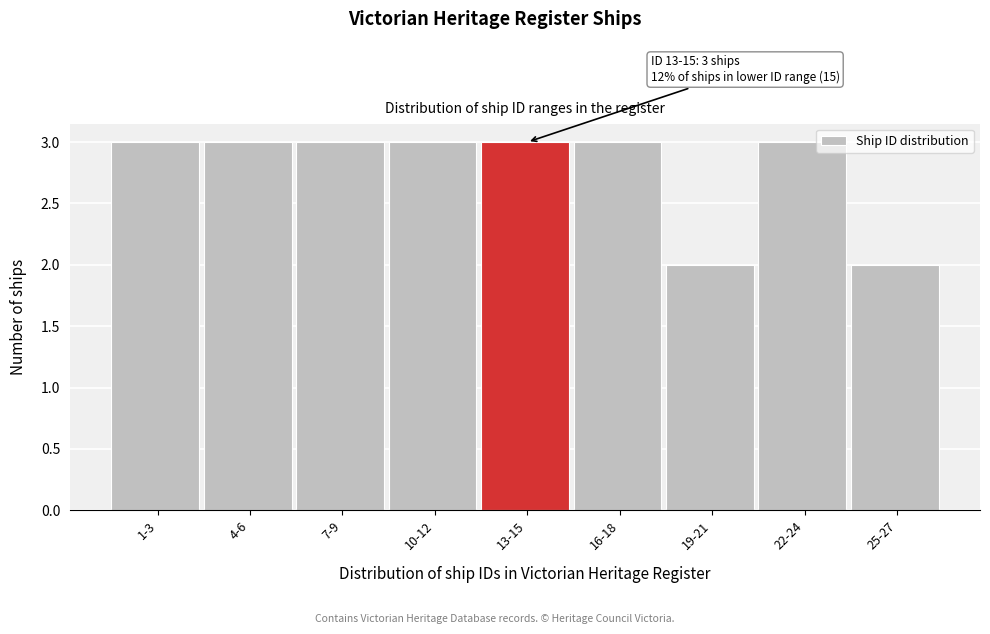

Reading left to right, extract all data points from this chart.

3	3	3	3	3	3	2	3	2